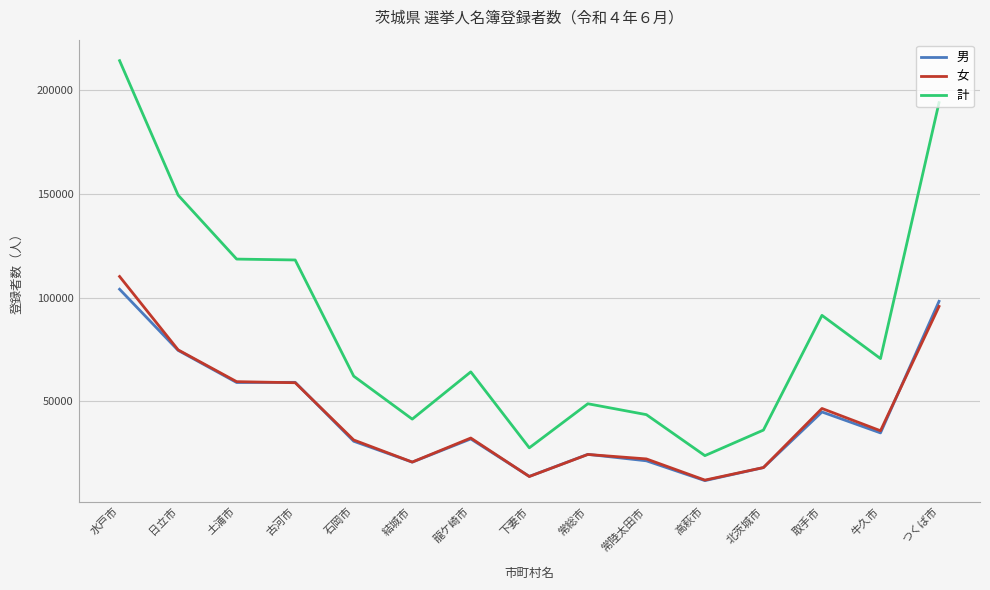

At which label does 計 reach its peak?

水戸市